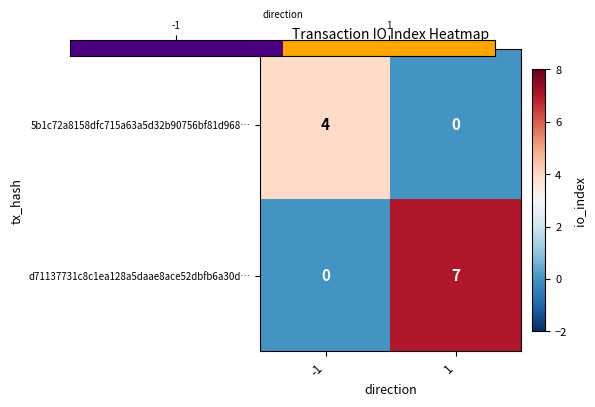

What is the greatest value displayed?

7